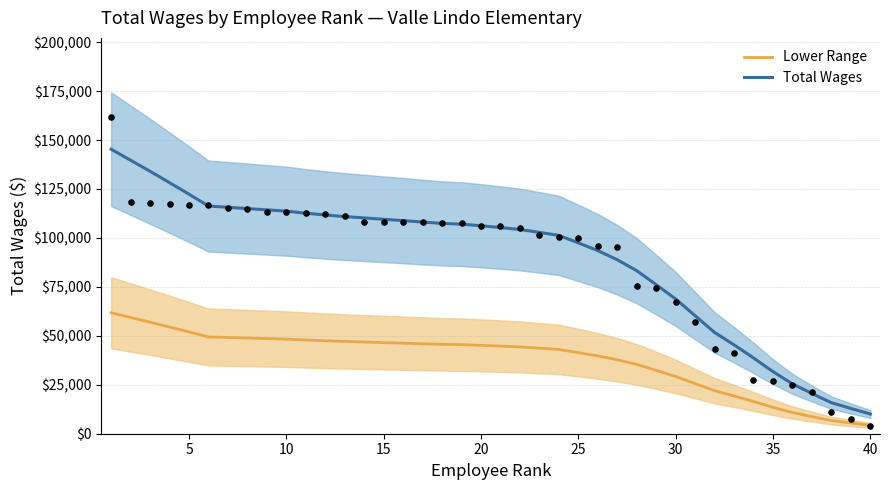

What are all the series names shown in the legend?

Lower Range, Total Wages